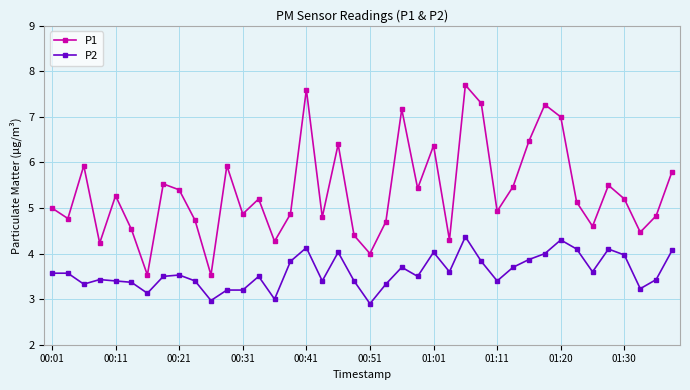

True or false: P2 has more than 1 interior local peaks.

True